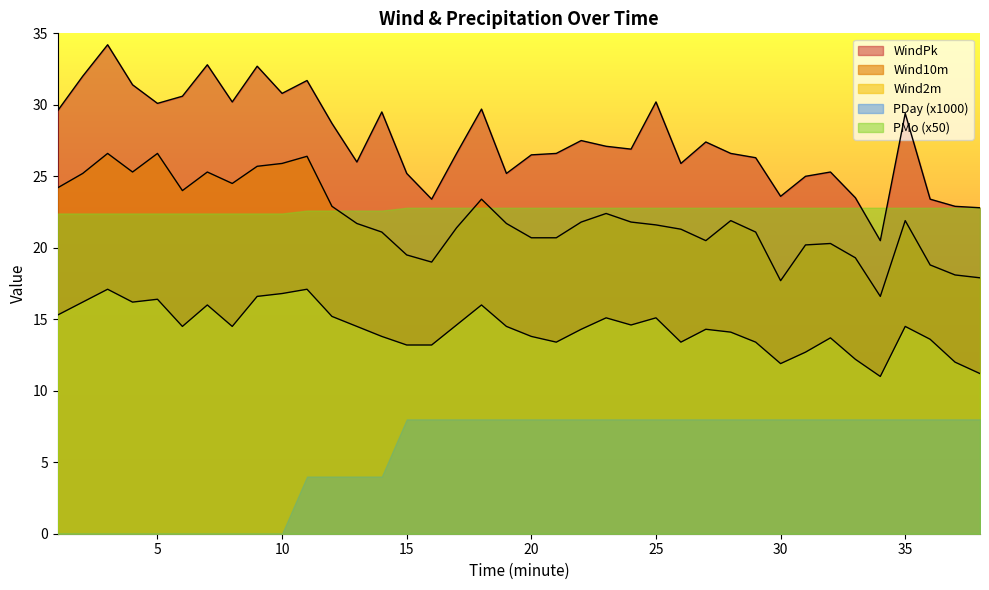

True or false: WindPk and Wind10m cross at least once.

False